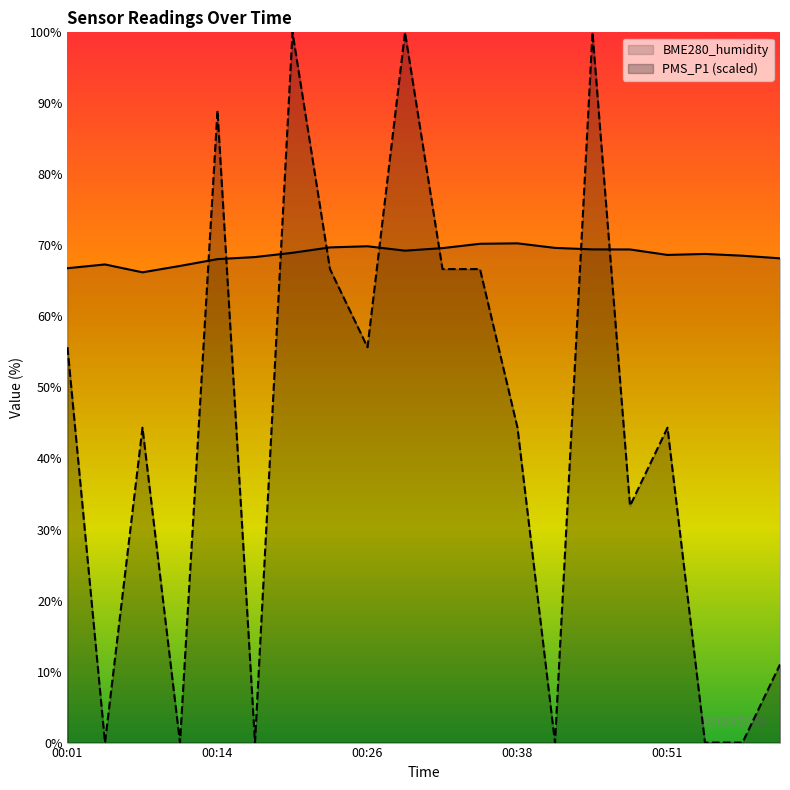

Which series ends up on top after the final intersection of BME280_humidity and PMS_P1?

BME280_humidity